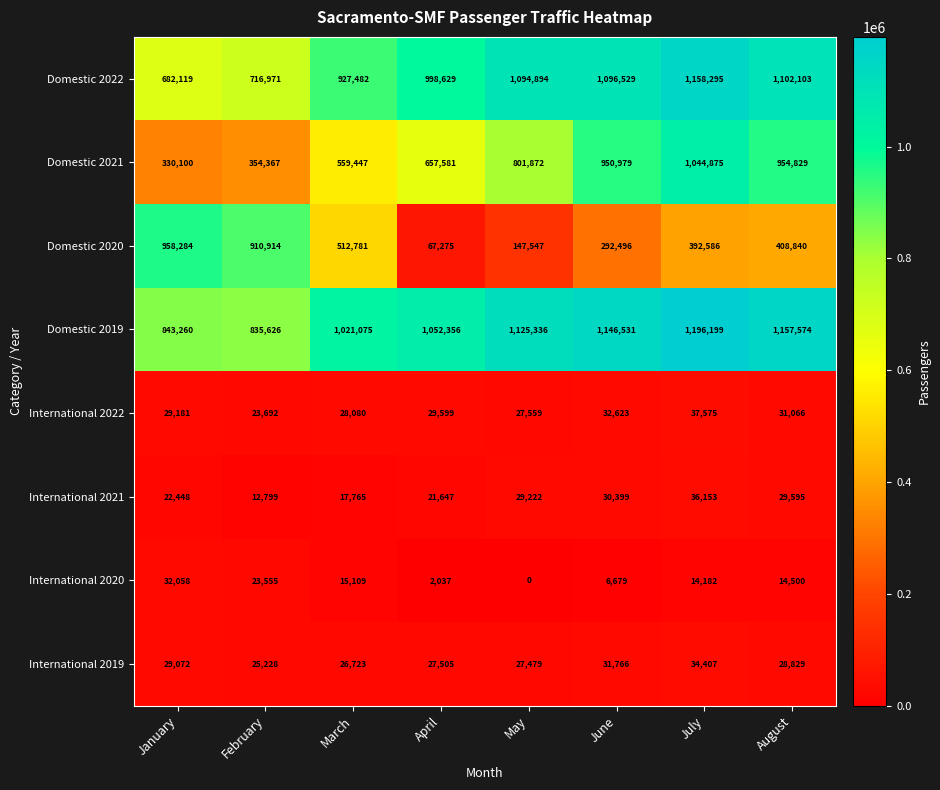

What is the average value of the International 2019 series?

28876